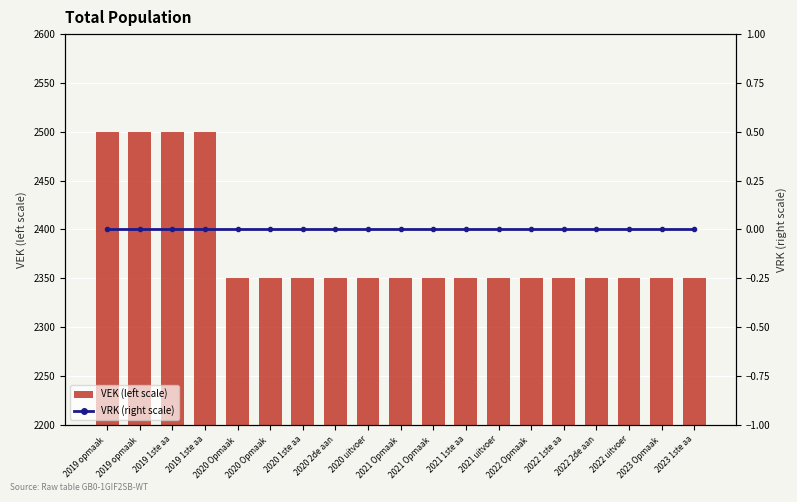

Does the chart contain stacked bars?

No